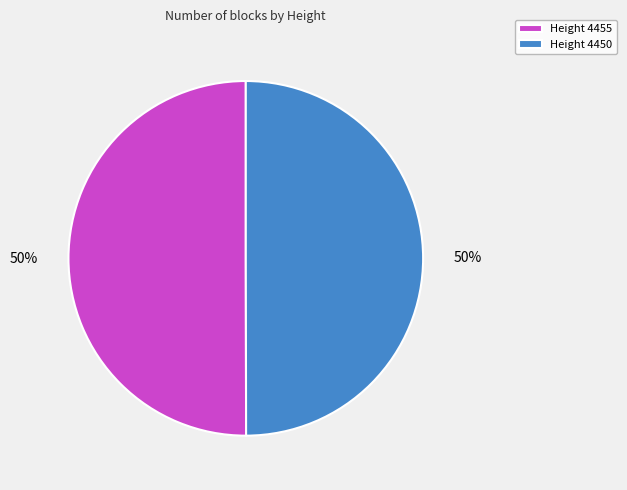

How many segments does this pie chart have?

2